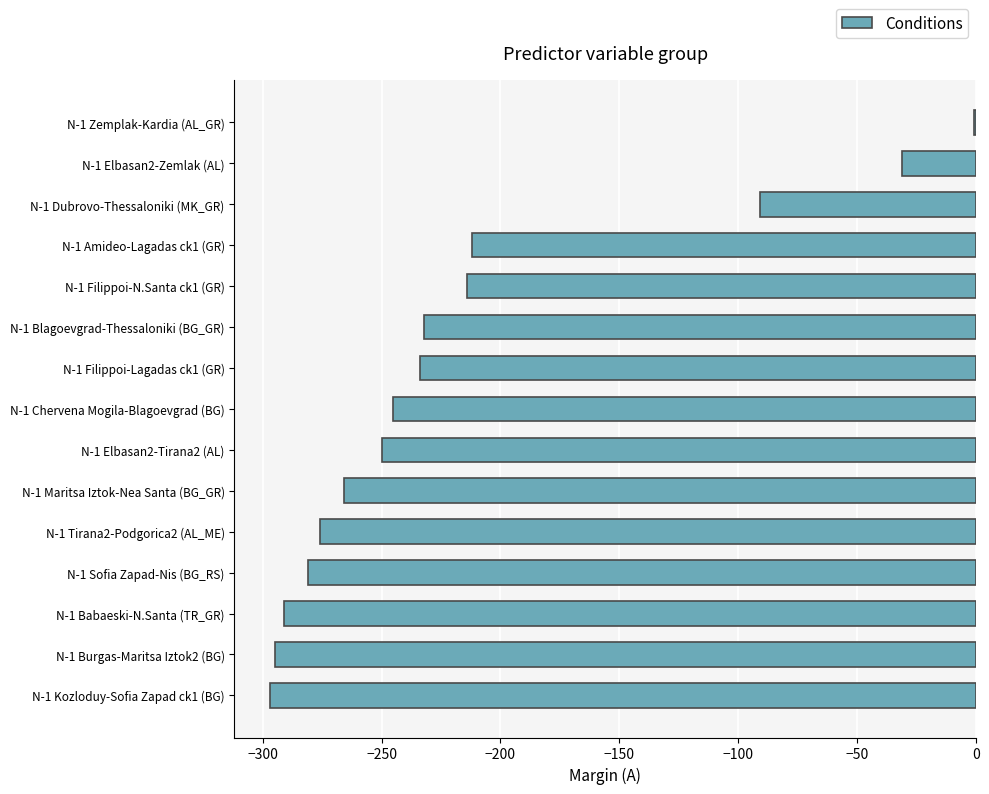

What is the difference between the second highest and second lowest values?

264